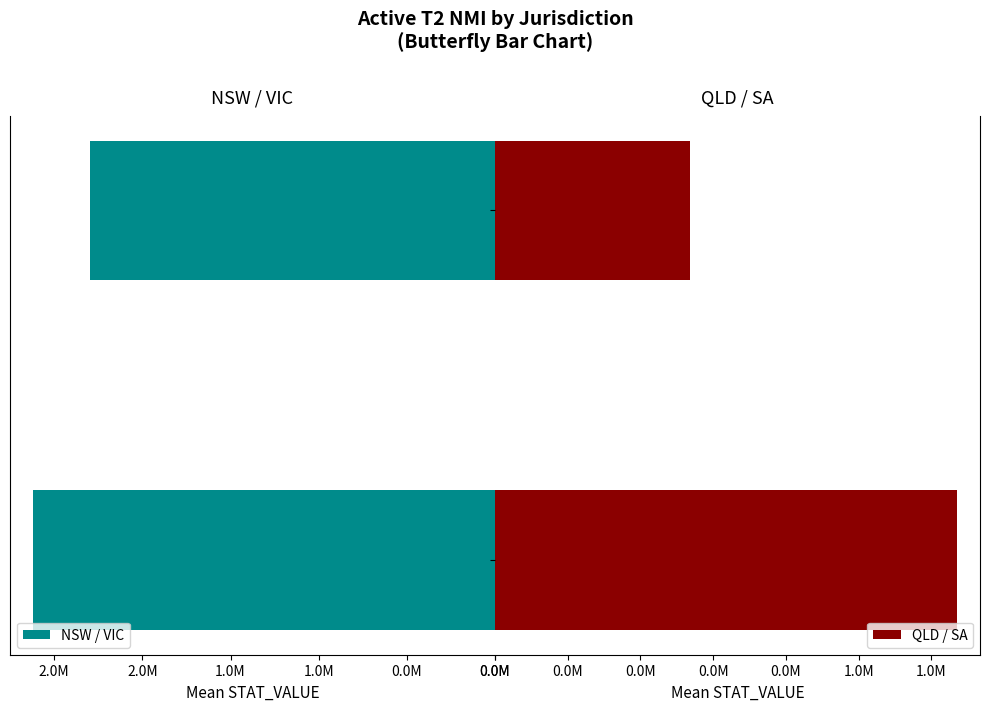

Which series has the largest total across all categories?

NSW / VIC